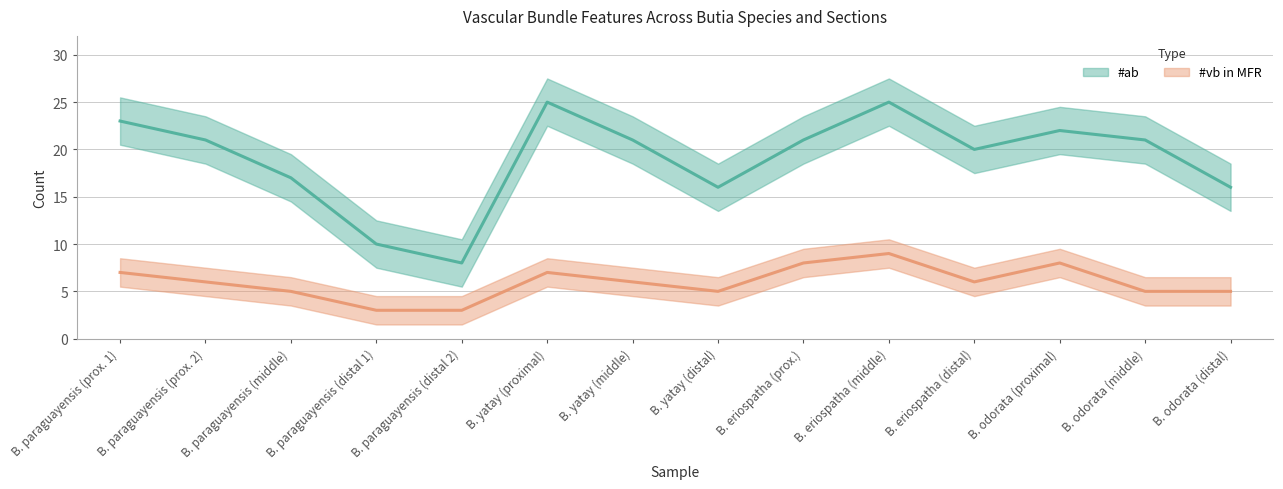

True or false: #ab has more than 2 interior local peaks.

True